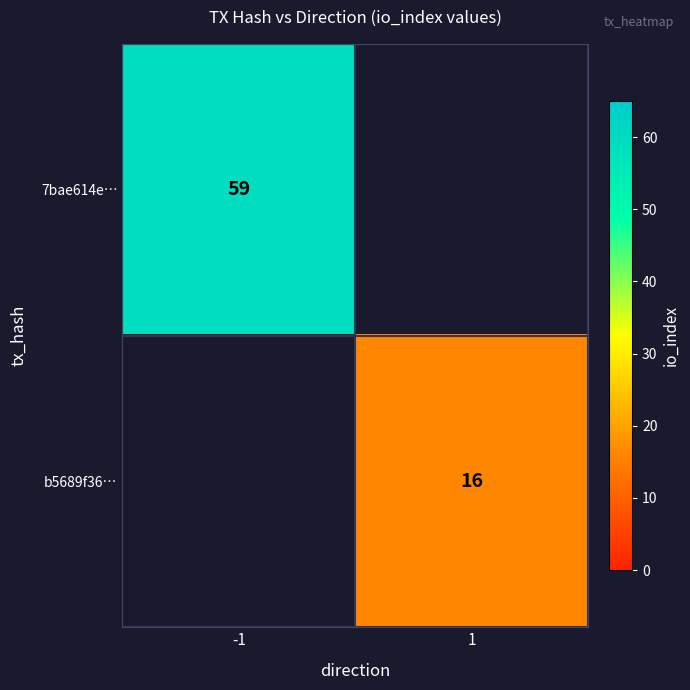

Is it true that 7bae614e… equals 104 at -1?

False